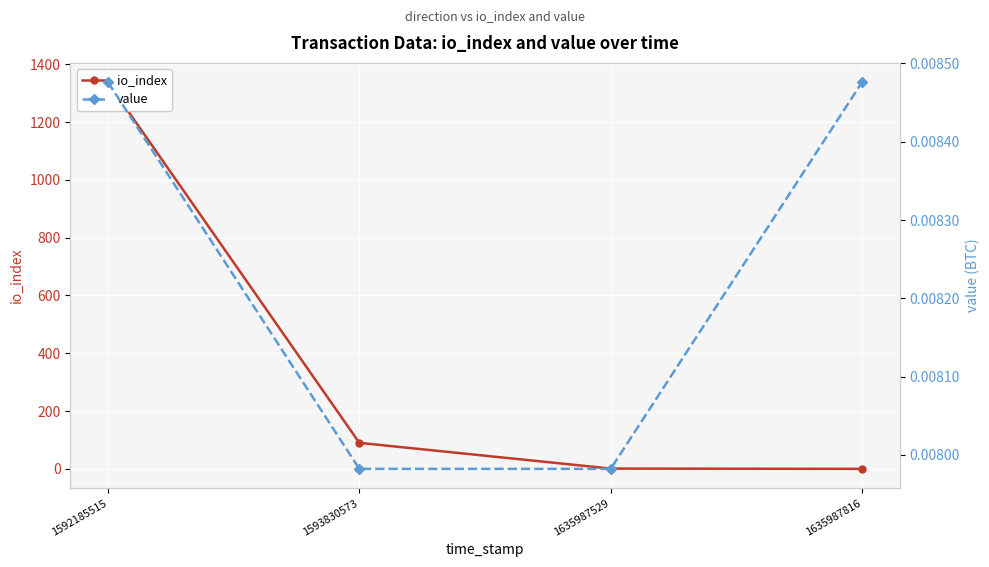

Reading left to right, extract all data points from this chart.

io_index: 1592185515=1338.0	1593830573=90.0	1635987529=1.0	1635987816=0.0
value: 1592185515=0.0	1593830573=0.0	1635987529=0.0	1635987816=0.0